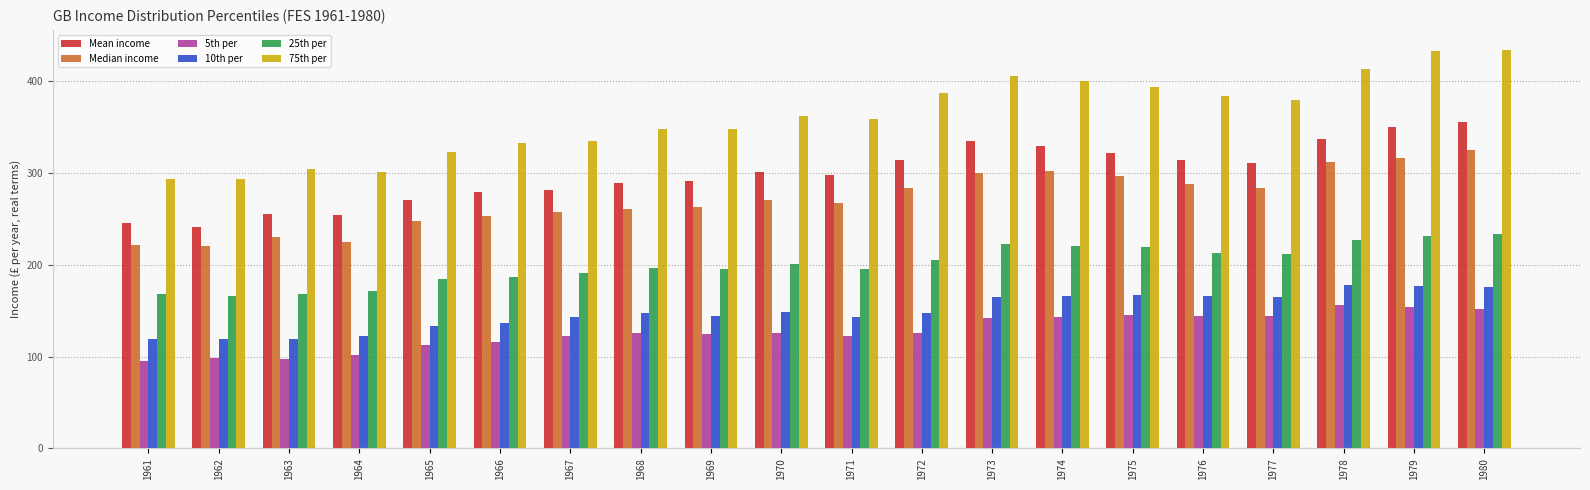

What is the sum of the Mean income values at 1972 and 1966?

593.1